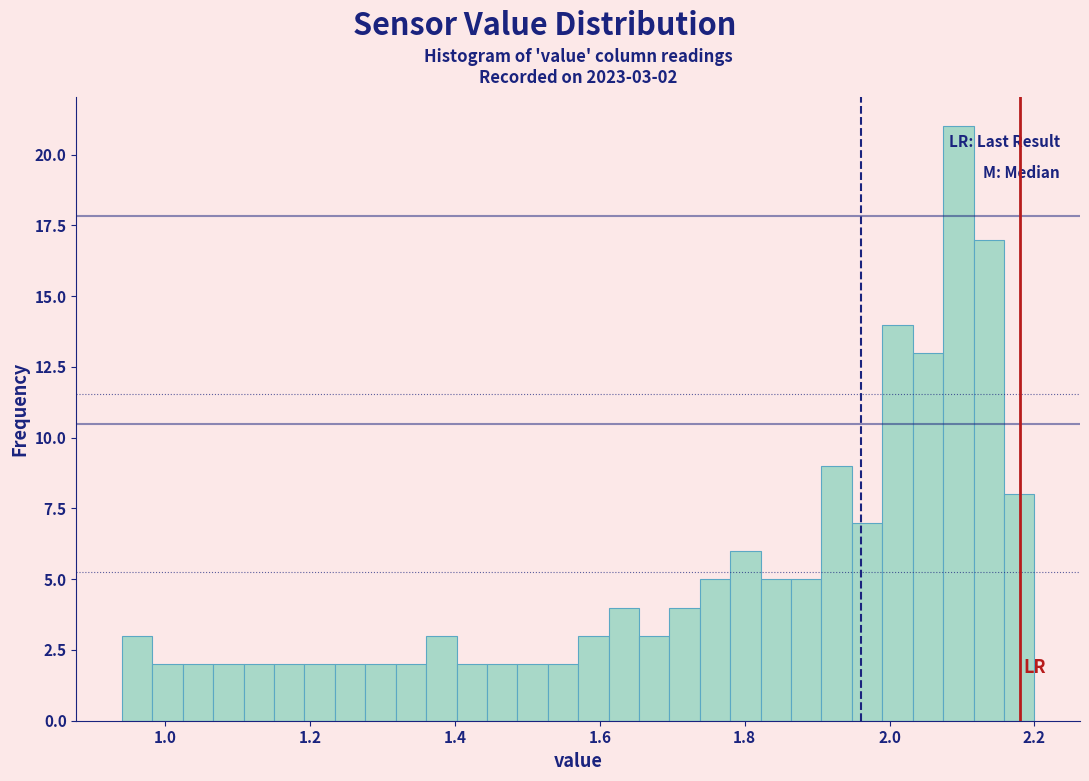

Around what value on the x-axis is the tallest bar? Give the approximate position of its centre, as read against the axis.

2.10